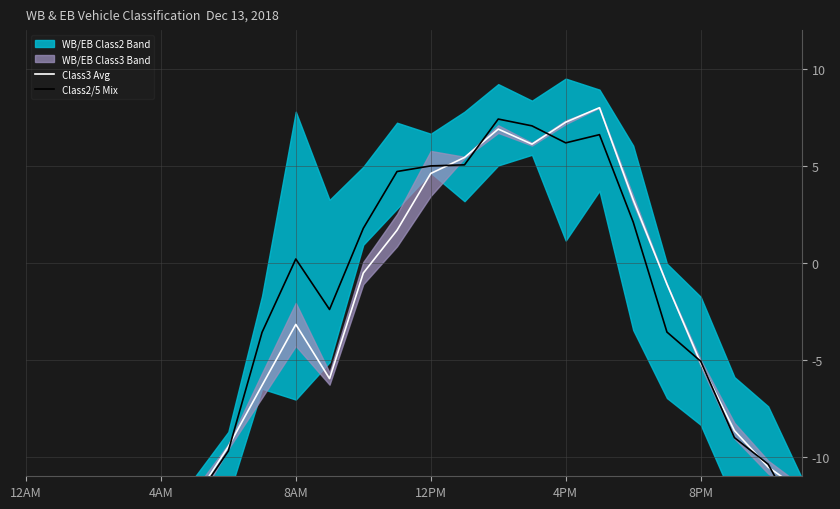

Where is Class3 Avg nearest to the value -2?

19